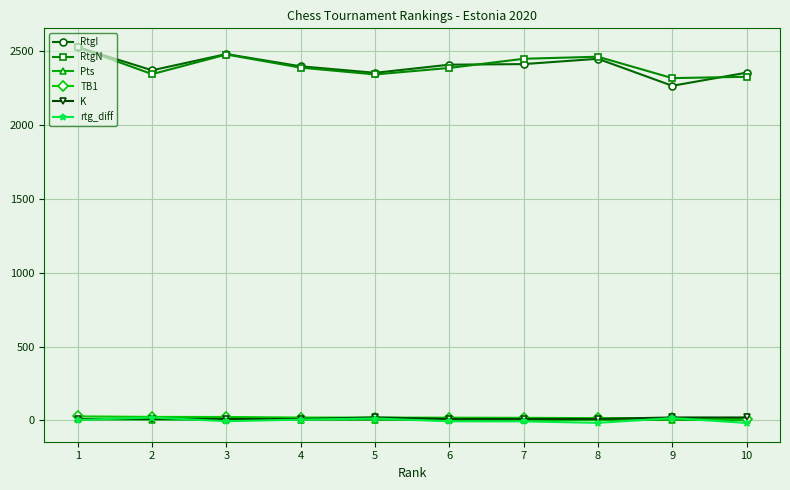

How many data points in Pts are less than 4?

3